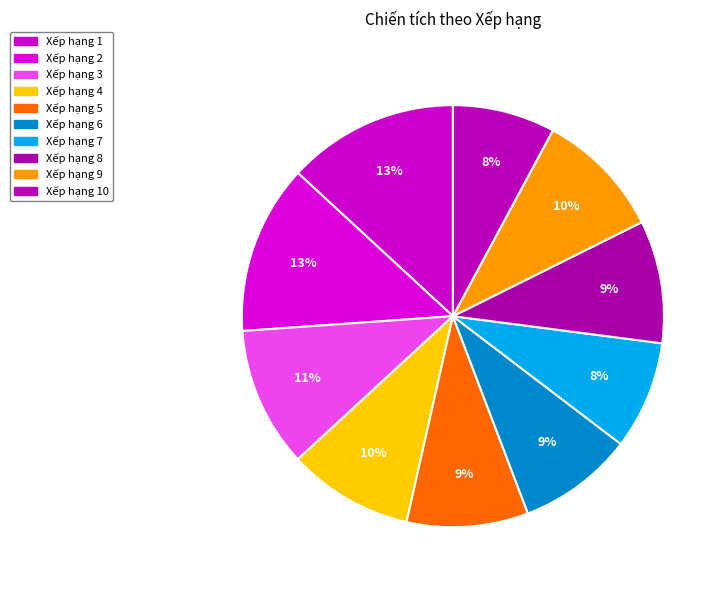

Count the number of slices in the pie.

10